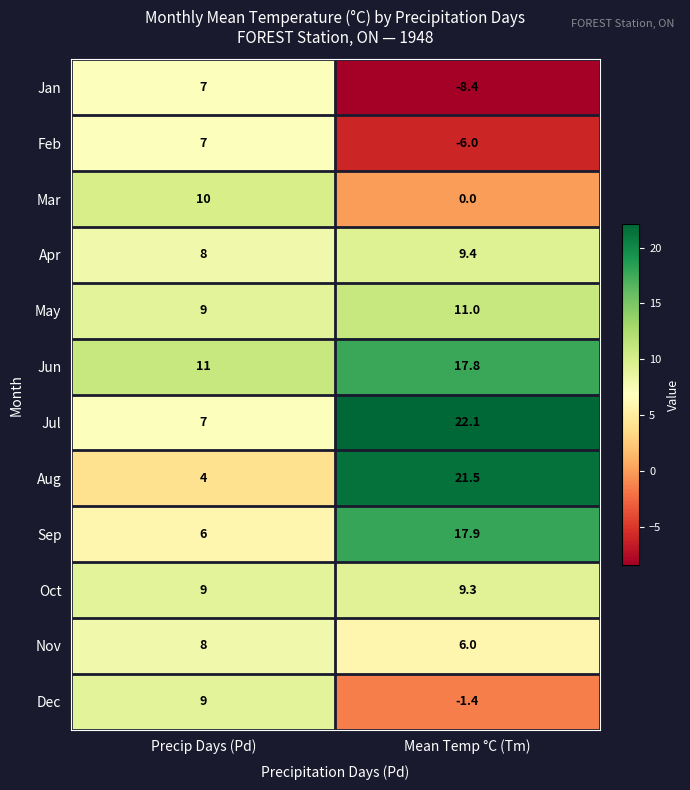

Count the number of categories in the chart.

2